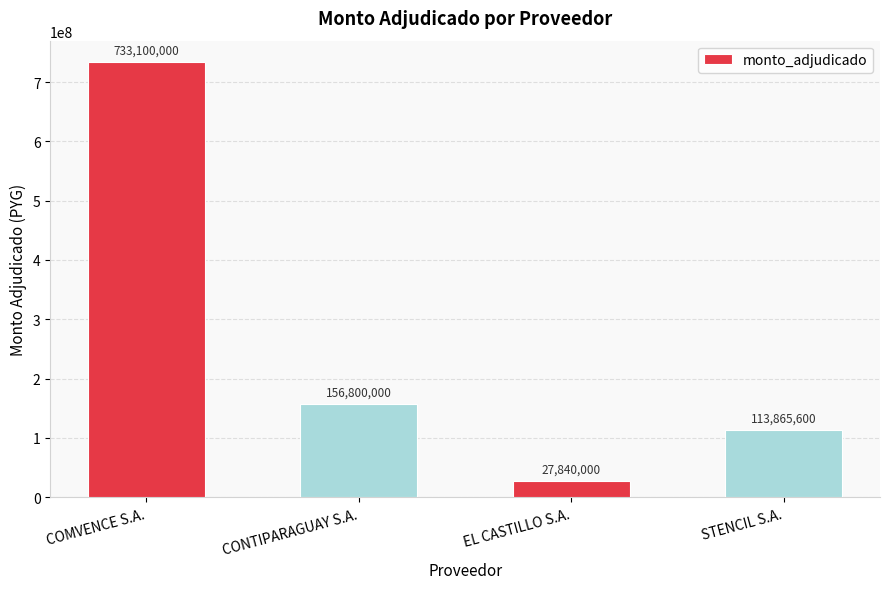

List the labels in order of value, largest first.

COMVENCE S.A., CONTIPARAGUAY S.A., STENCIL S.A., EL CASTILLO S.A.